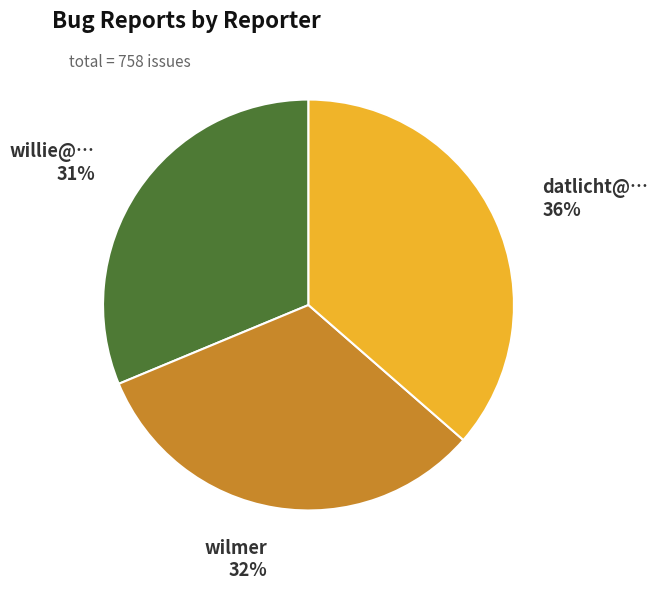

What percentage is the datlicht@… slice, to the nearest percent?

36%